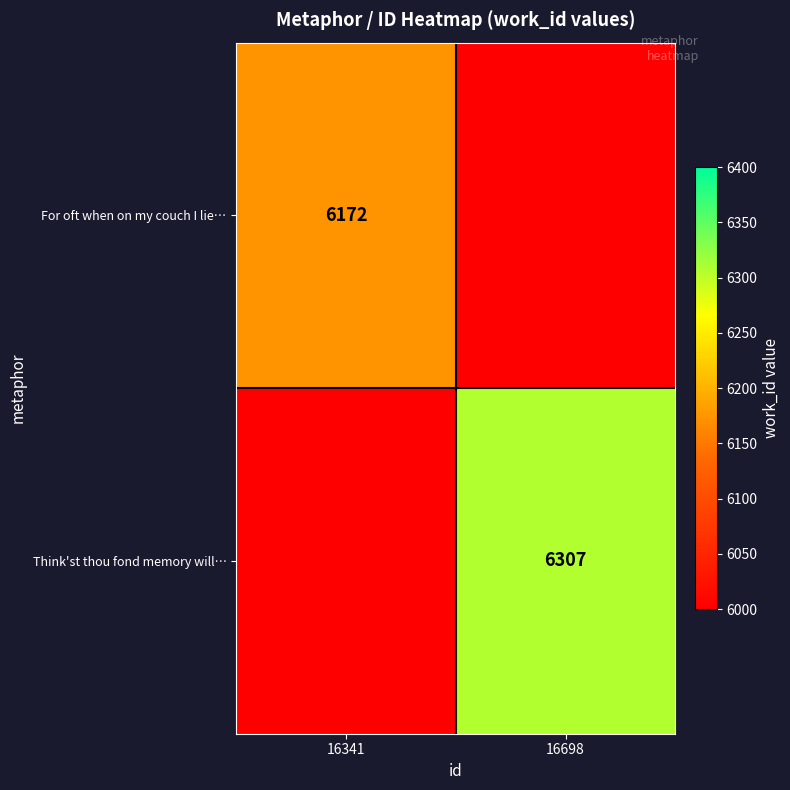

Is the value of Think'st thou fond memory will… at 16698 greater than the value of For oft when on my couch I lie… at 16341?

Yes